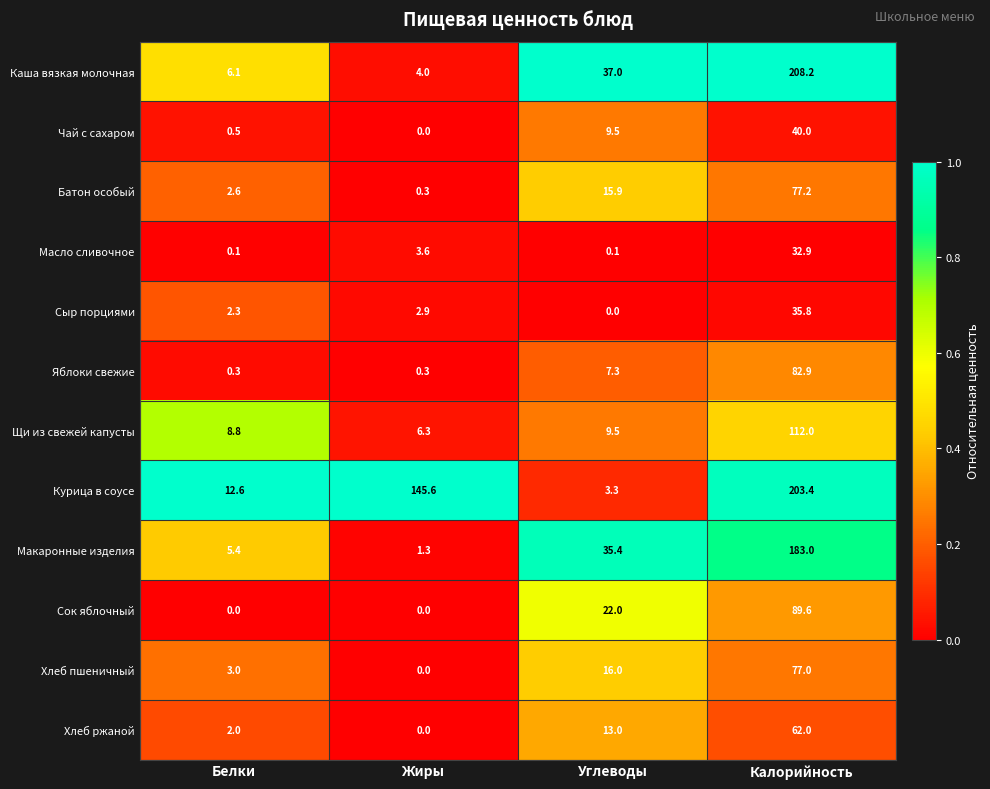

Read the Сыр порциями value at Калорийность.

35.8